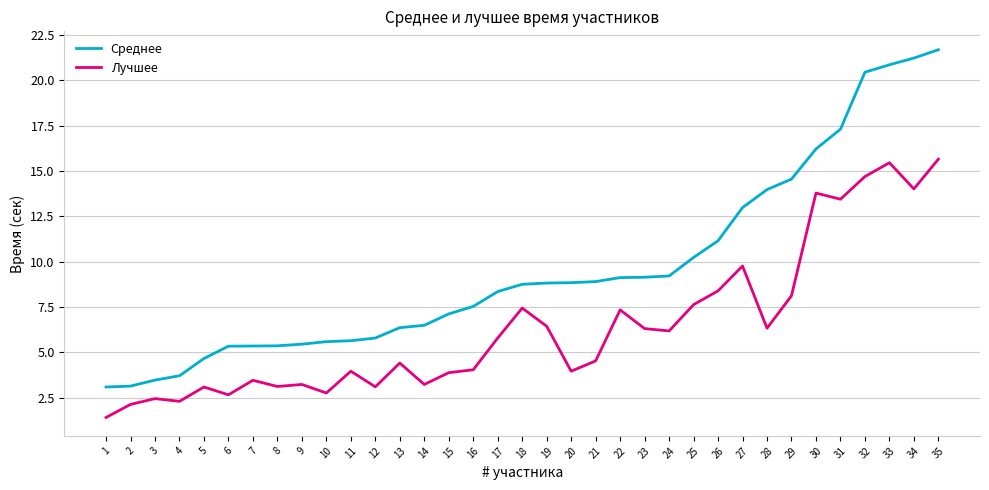

What is the total value across all series at 34?

35.2